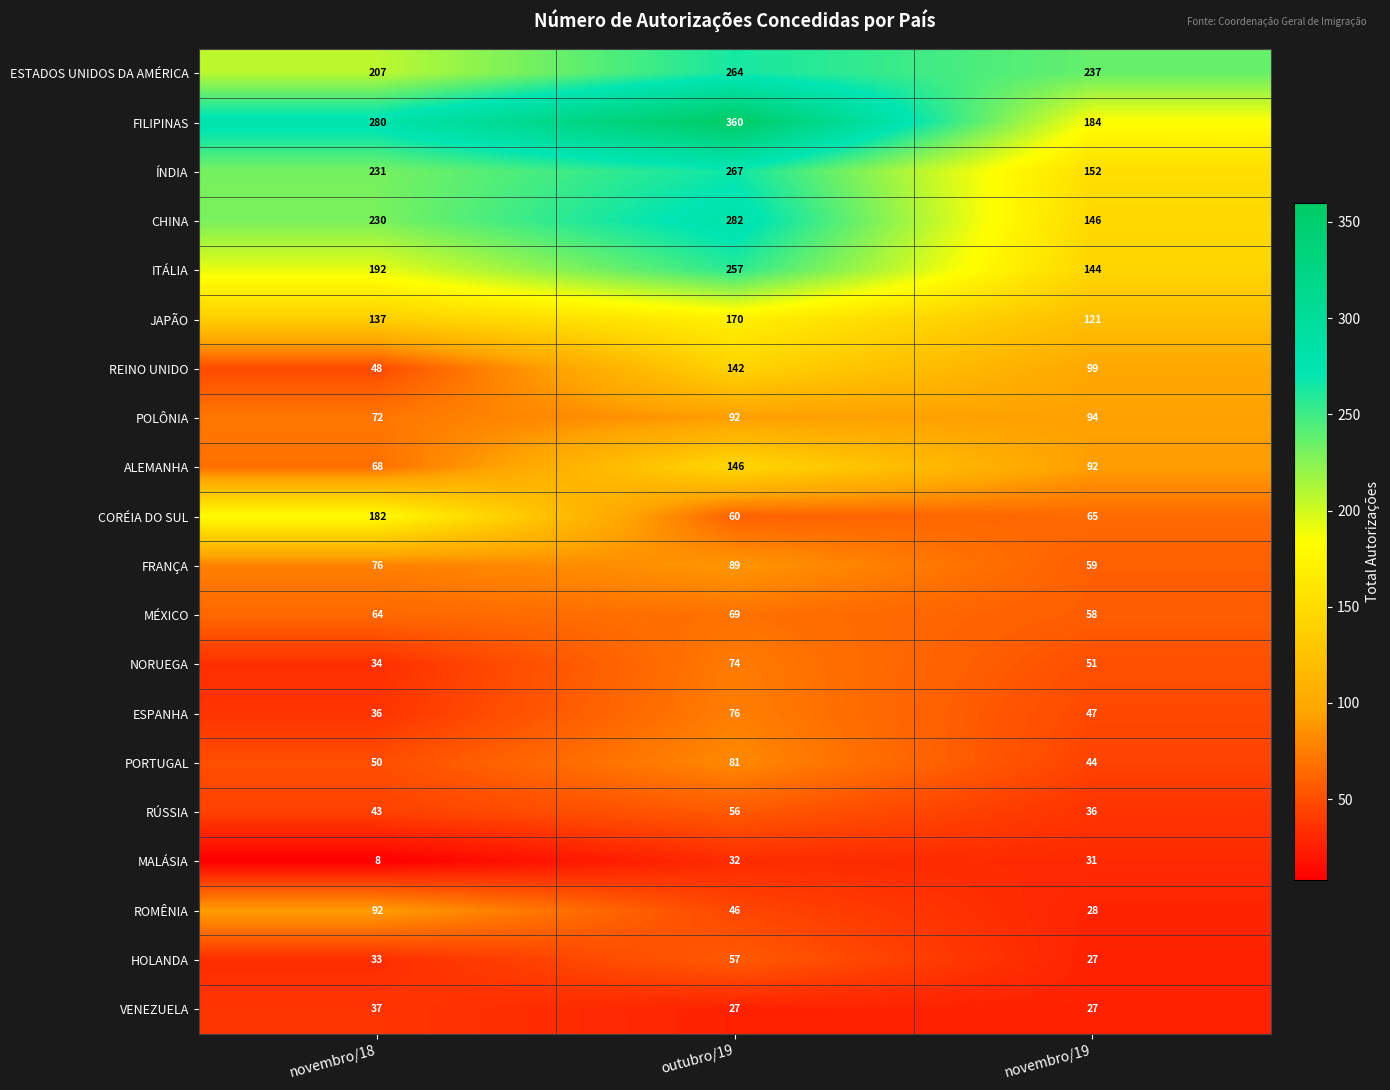

Rank the categories by MÉXICO value from lowest to highest.

novembro/19, novembro/18, outubro/19